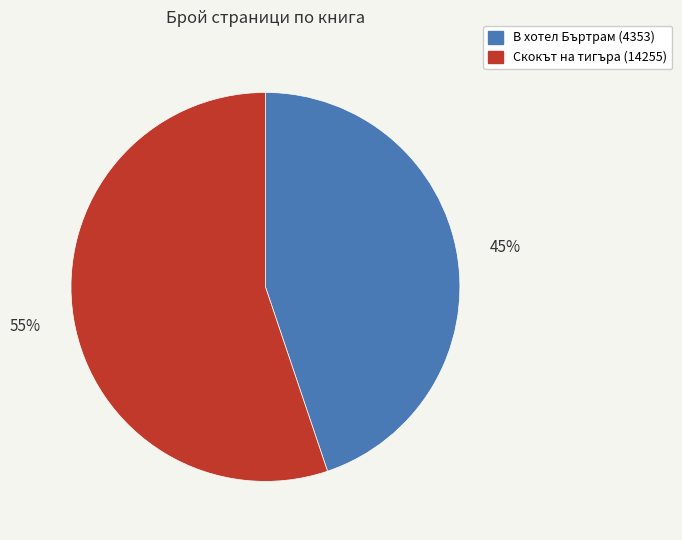

To the nearest percent, what is the average slice percentage?

50%